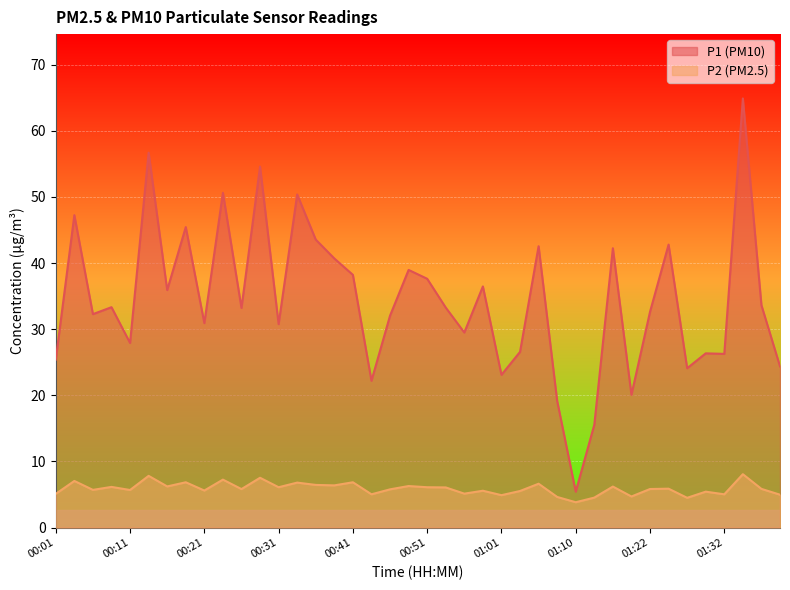

What is the difference between the highest and lowest values at 00:33?

43.6